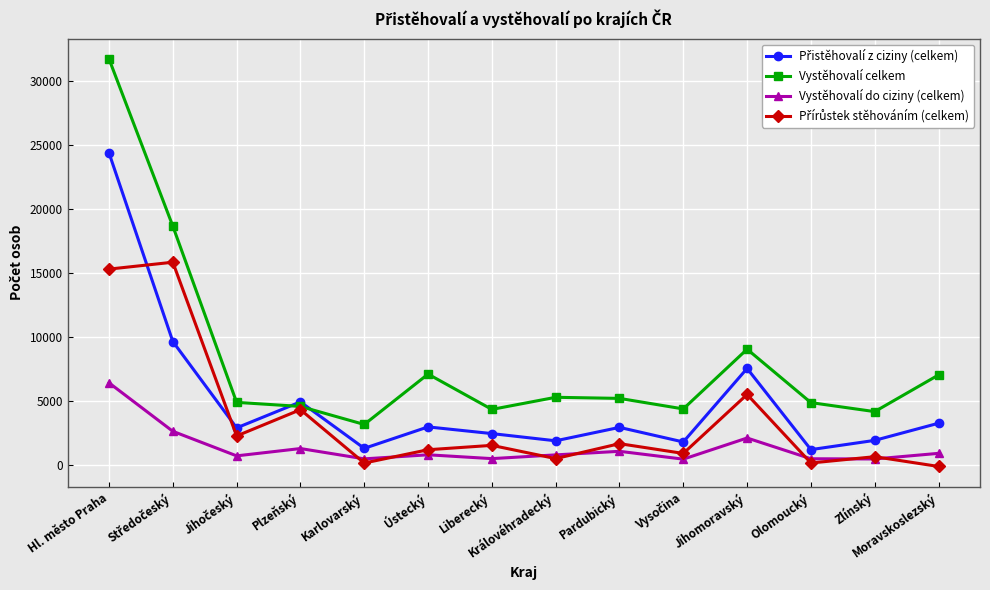

Which series has the largest total across all categories?

Vystěhovalí celkem